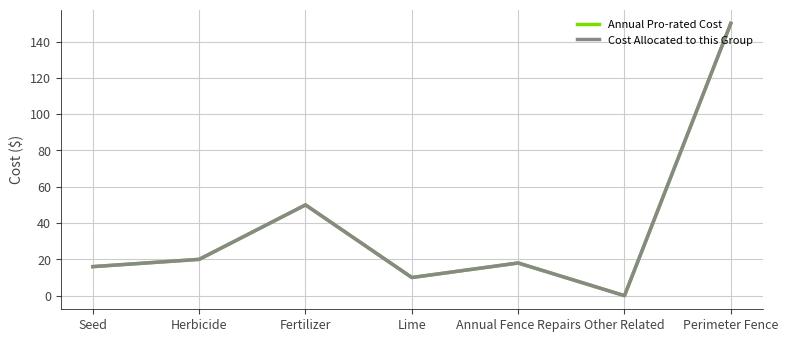

Rank the categories by Annual Pro-rated Cost value from highest to lowest.

Perimeter Fence, Fertilizer, Herbicide, Annual Fence Repairs, Seed, Lime, Other Related